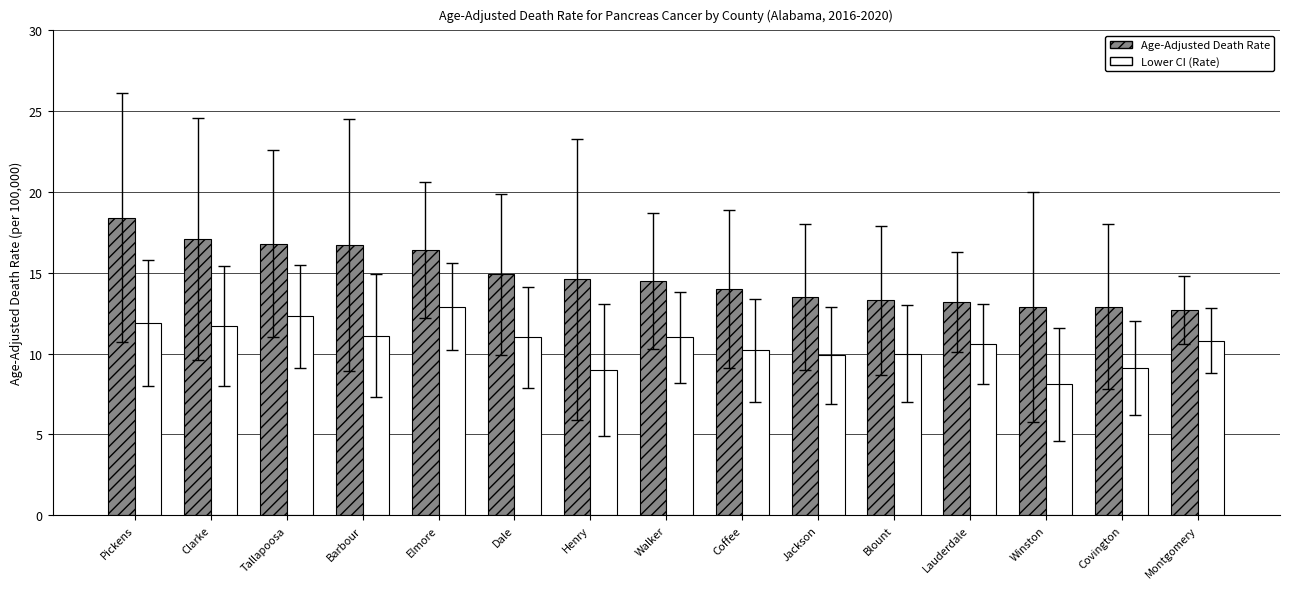

Which label corresponds to the largest value in the chart?

Pickens